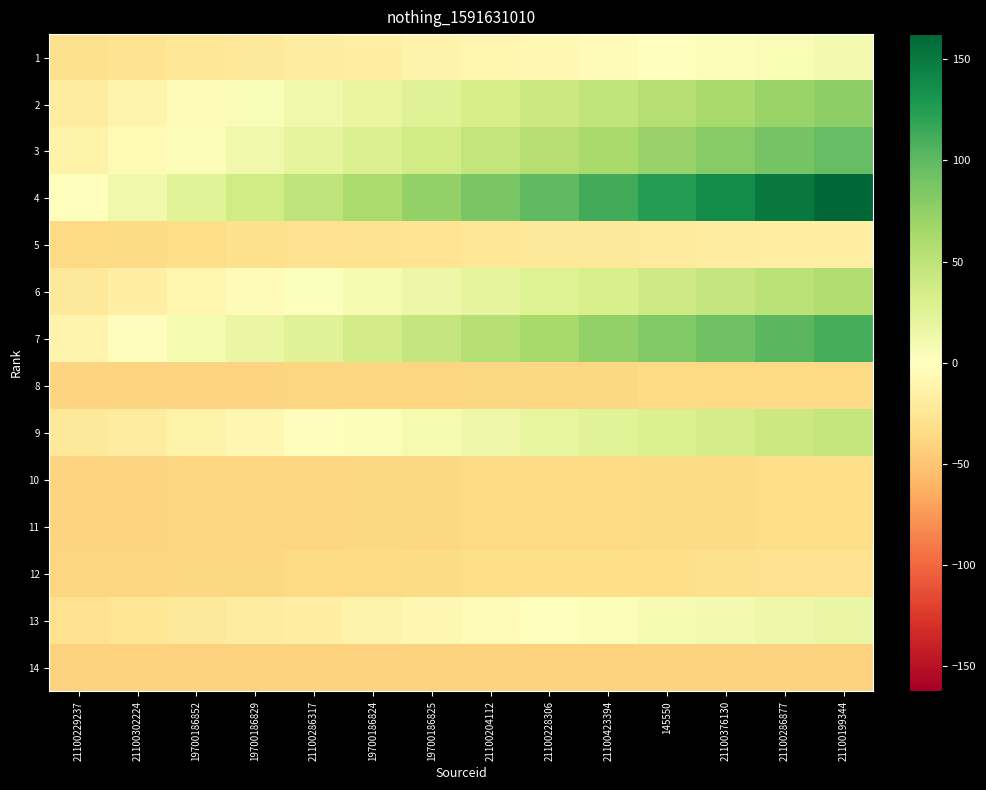

At how many categories does at least one series exceed 143?

2